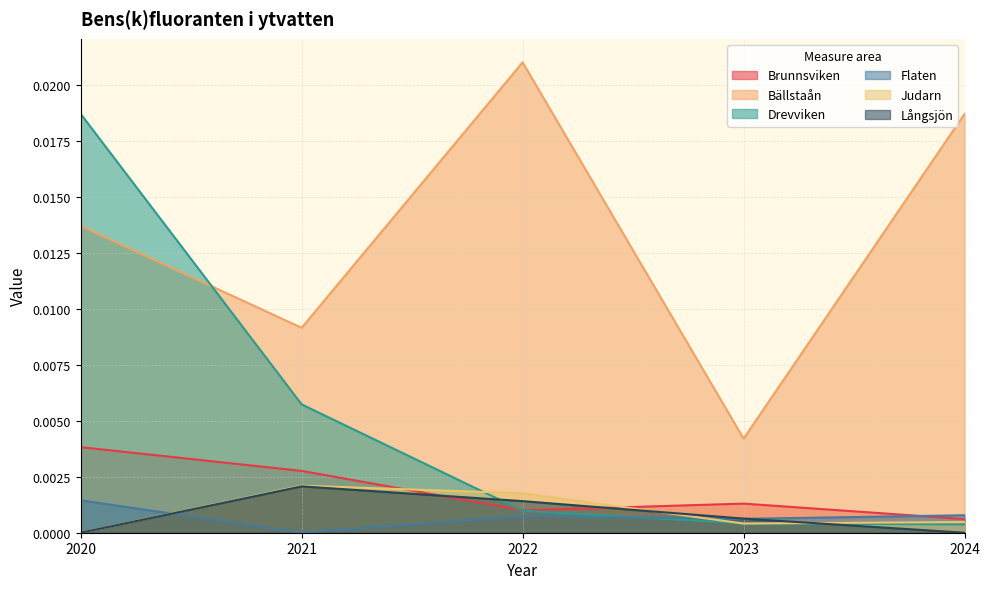

Rank the series at 2021 from lowest to highest value.

Flaten, Långsjön, Judarn, Brunnsviken, Drevviken, Bällstaån